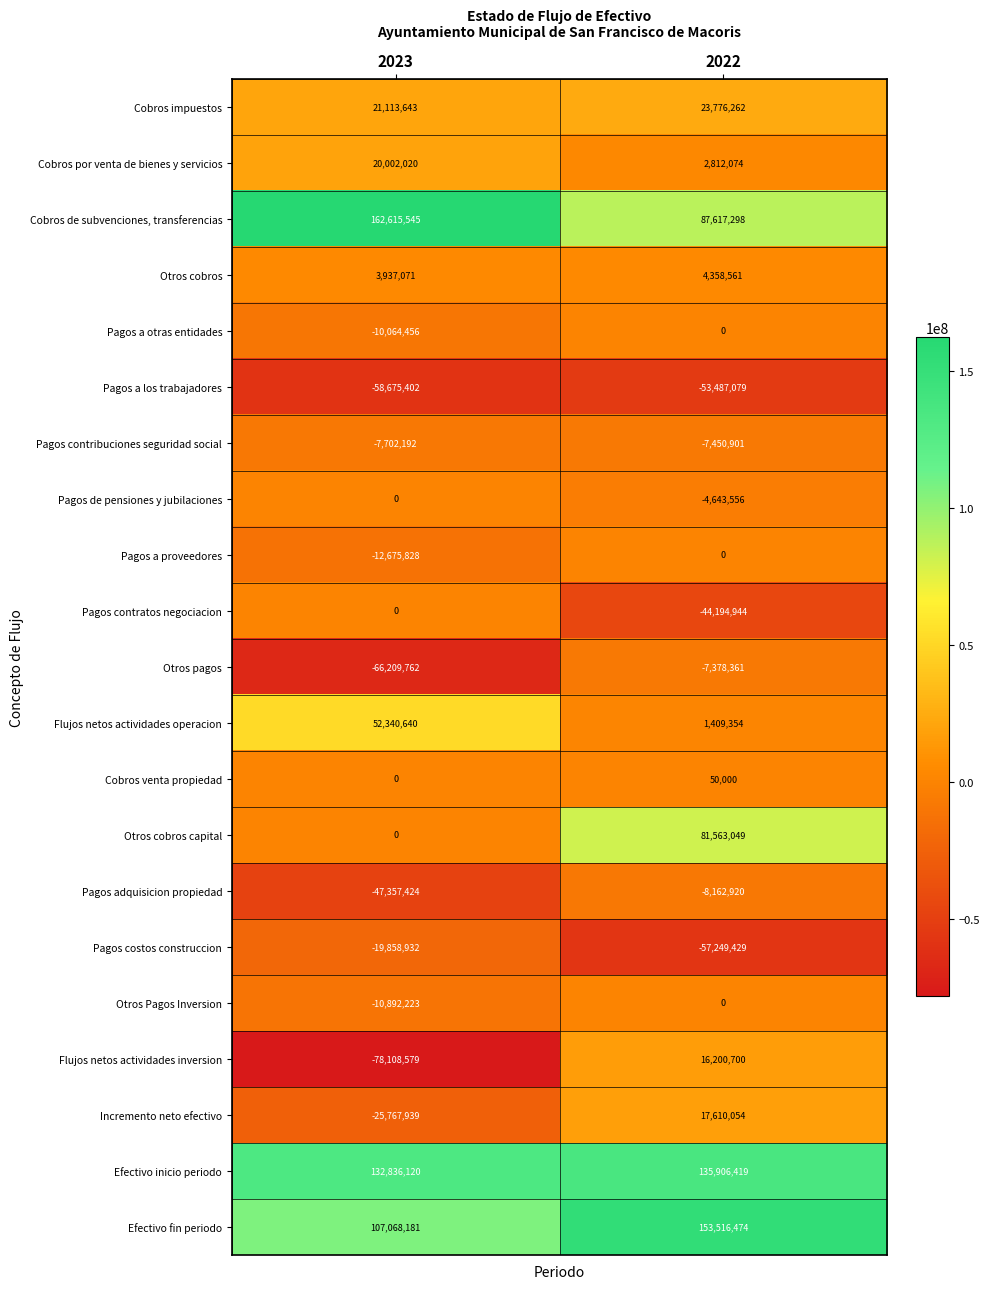

True or false: Cobros por venta de bienes y servicios has a value of 1033939 at 2022.

False